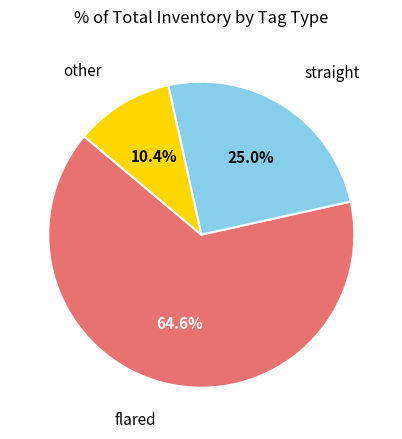

Which slice is the smallest?

other